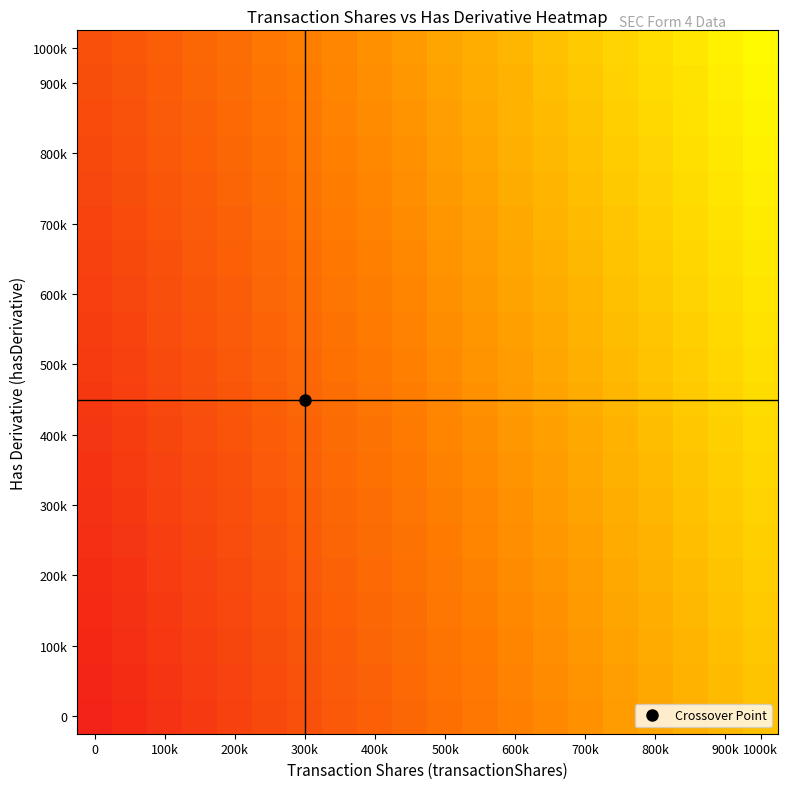

At how many categories does at least one series exceed 0?

20